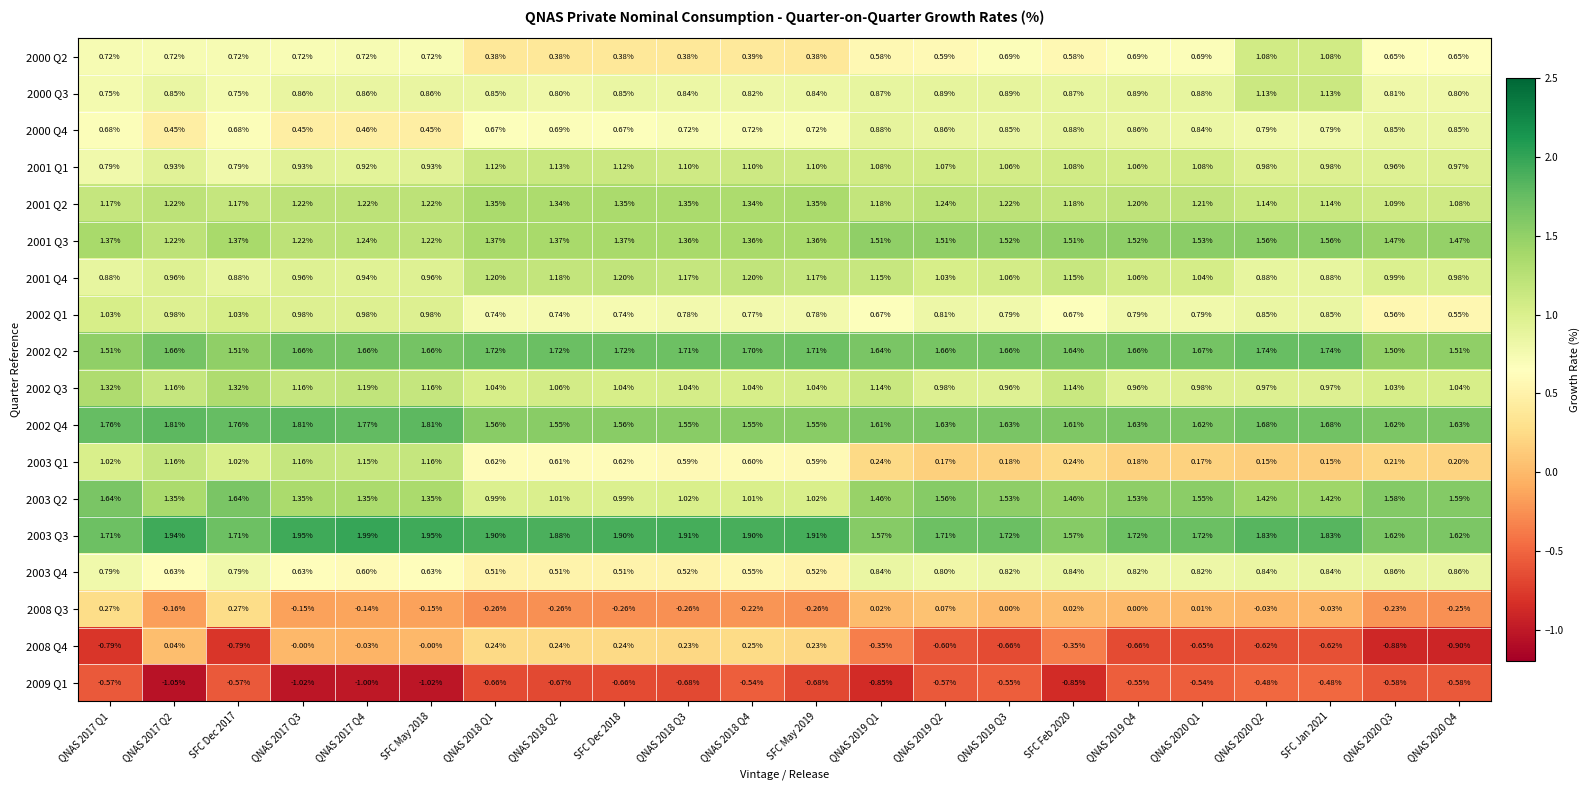

Is the value of 2009 Q1 at QNAS 2019 Q1 greater than the value of 2002 Q4 at QNAS 2019 Q4?

No